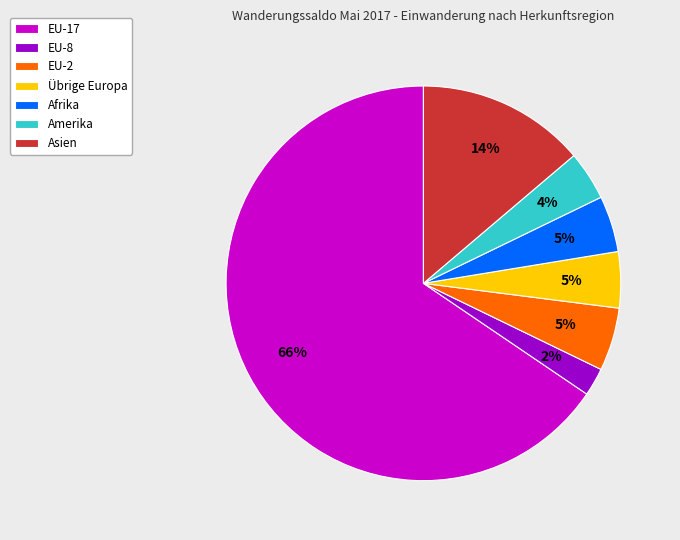

To the nearest percent, what is the average slice percentage?

14%